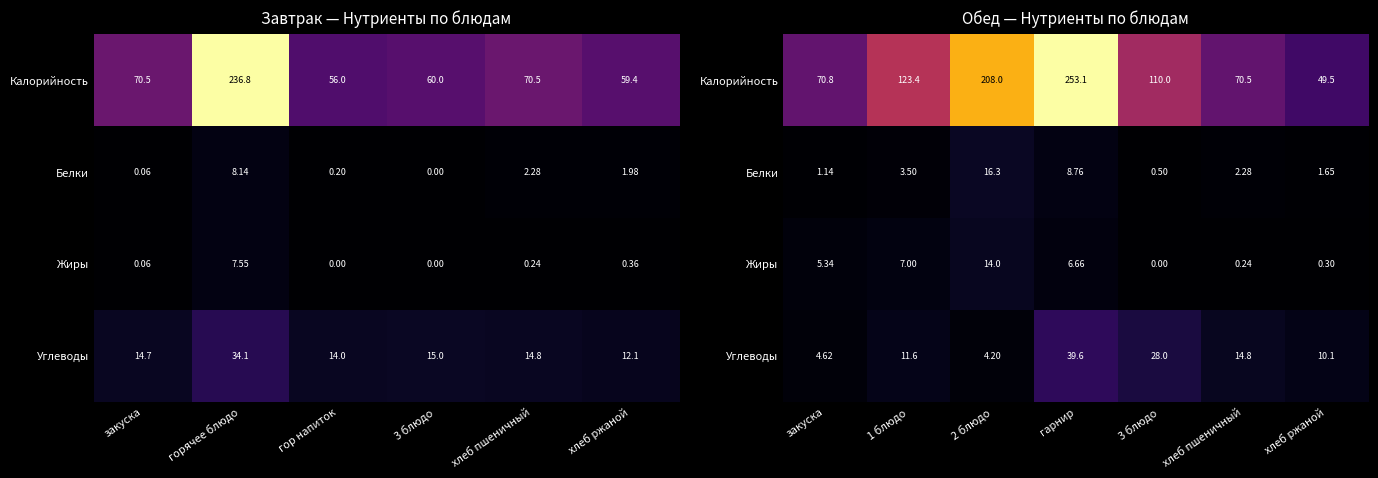

Is the value of Белки at хлеб пшеничный greater than the value of Калорийность at гарнир?

No